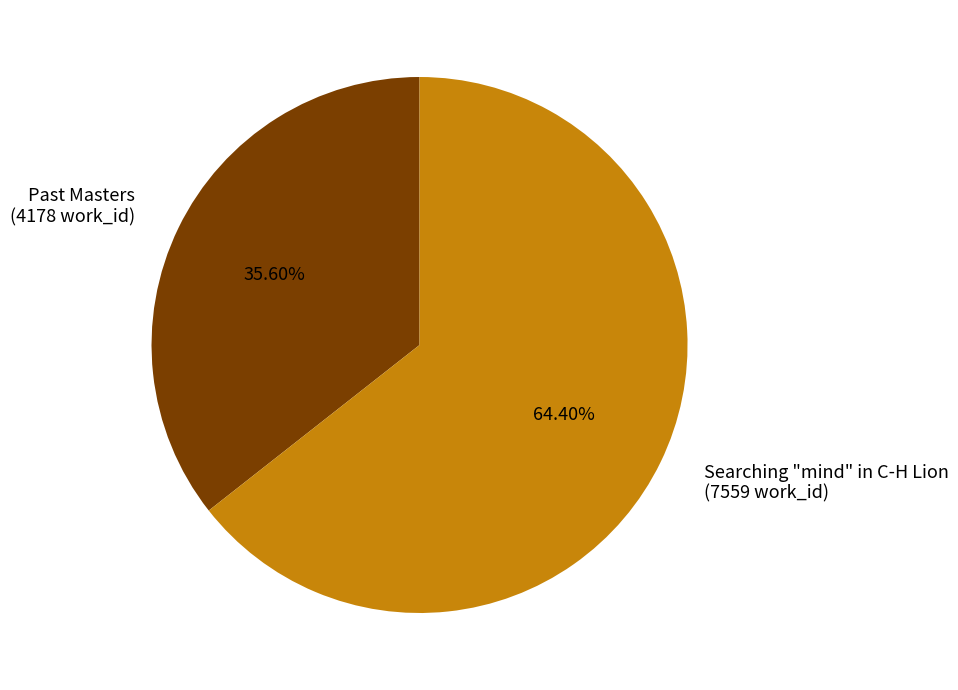

To the nearest percent, what portion does Searching "mind" in C-H Lion represent?

64%